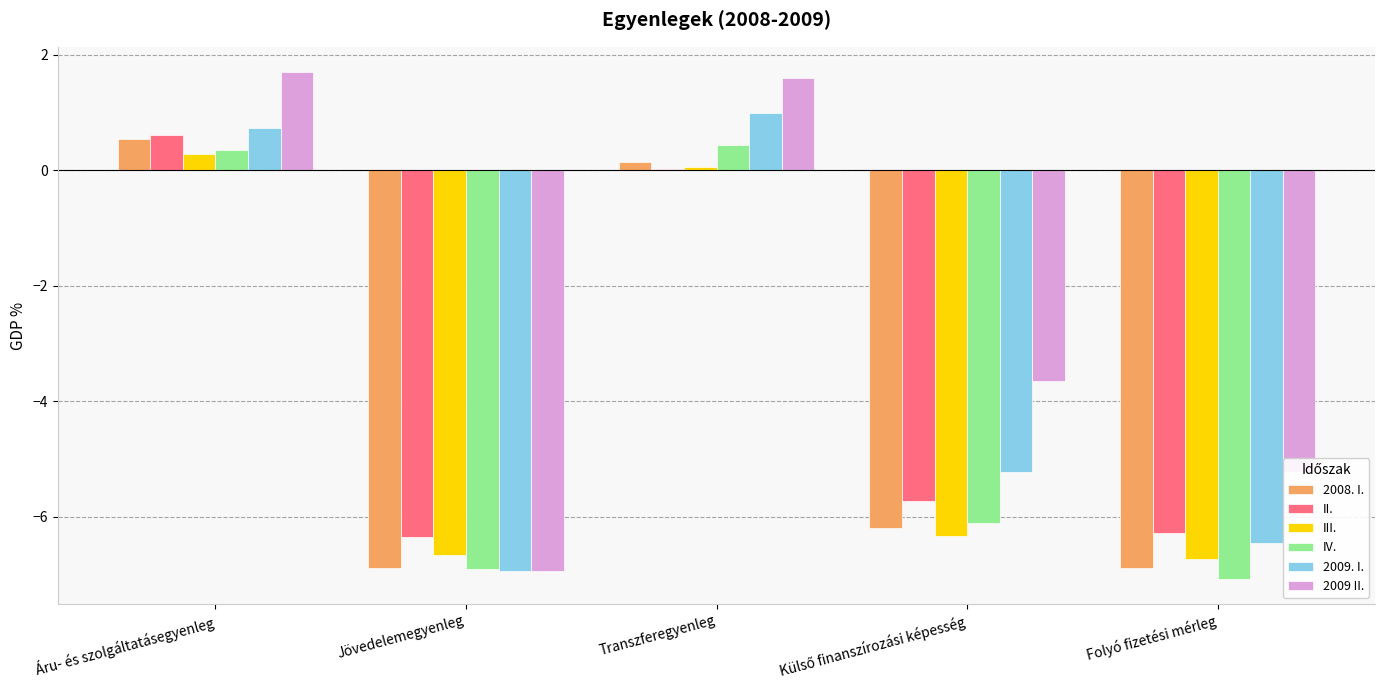

Which series has the widest spread of values?

2009 II.